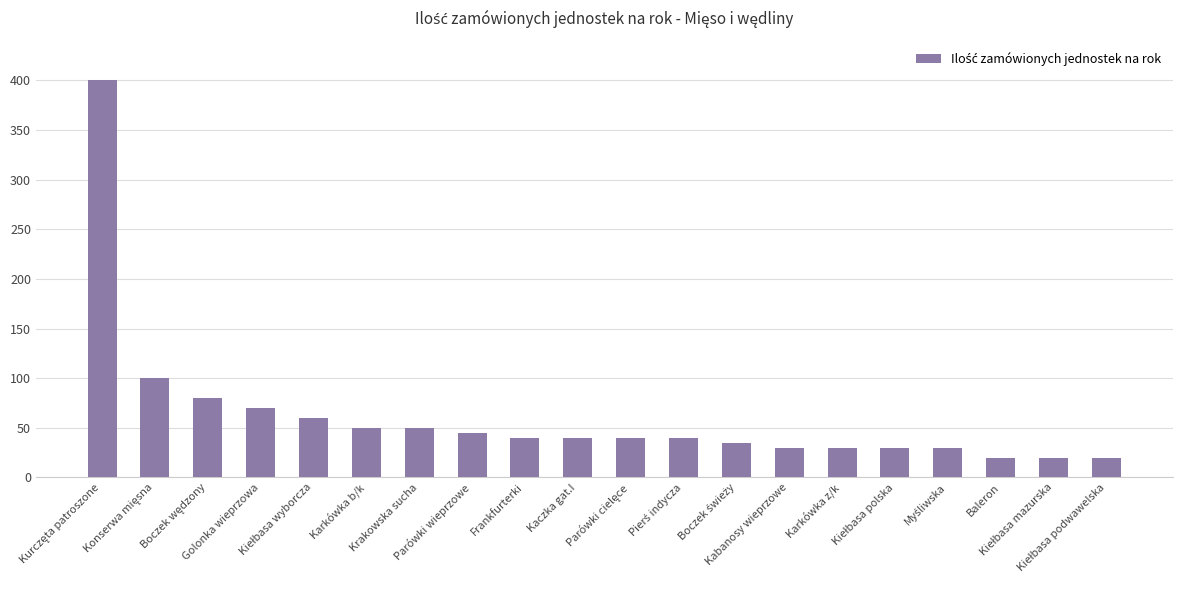

How many series are shown in this chart?

1